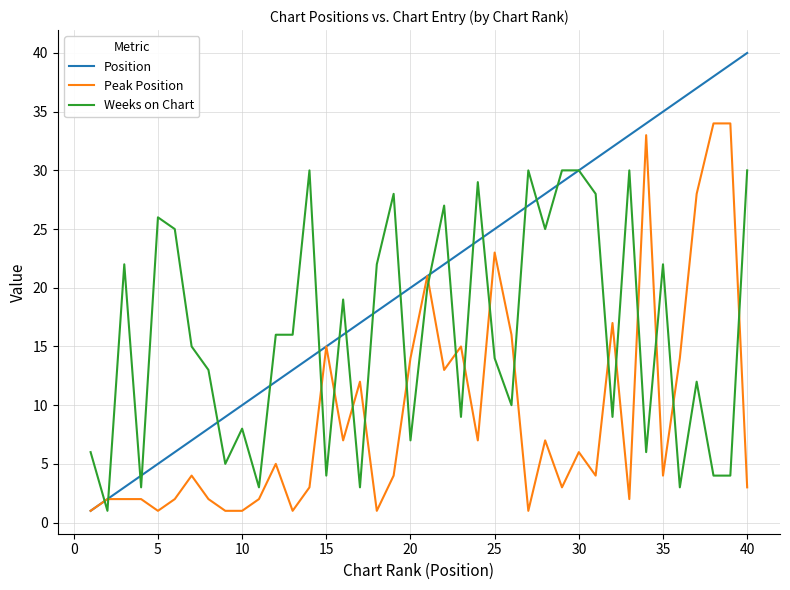

List the series in order of their overall mean, lowest first.

Peak Position, Weeks on Chart, Position